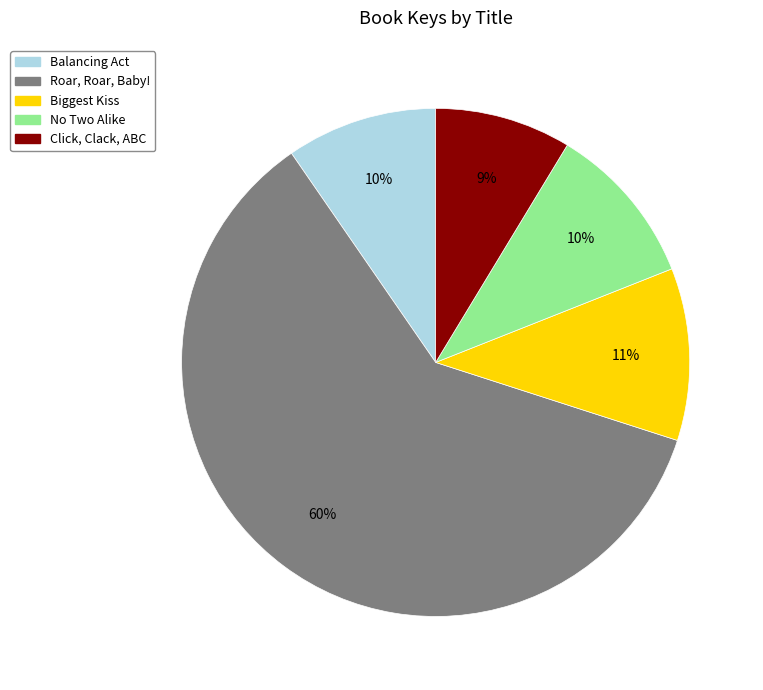

How many slices are in this pie chart?

5